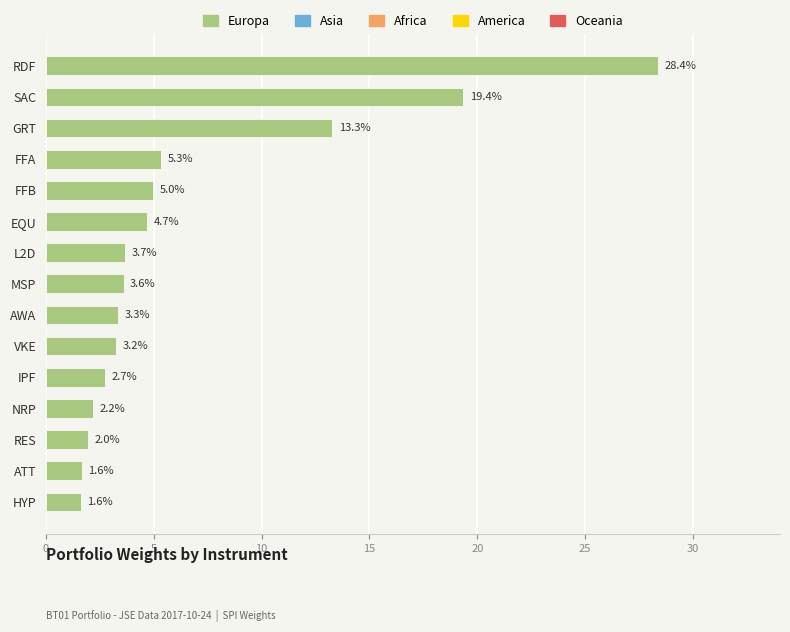

Reading top to bottom, transcribe all the data shown in this chart.

28.4	19.4	13.3	5.3	5.0	4.7	3.7	3.6	3.3	3.2	2.7	2.2	2.0	1.6	1.6